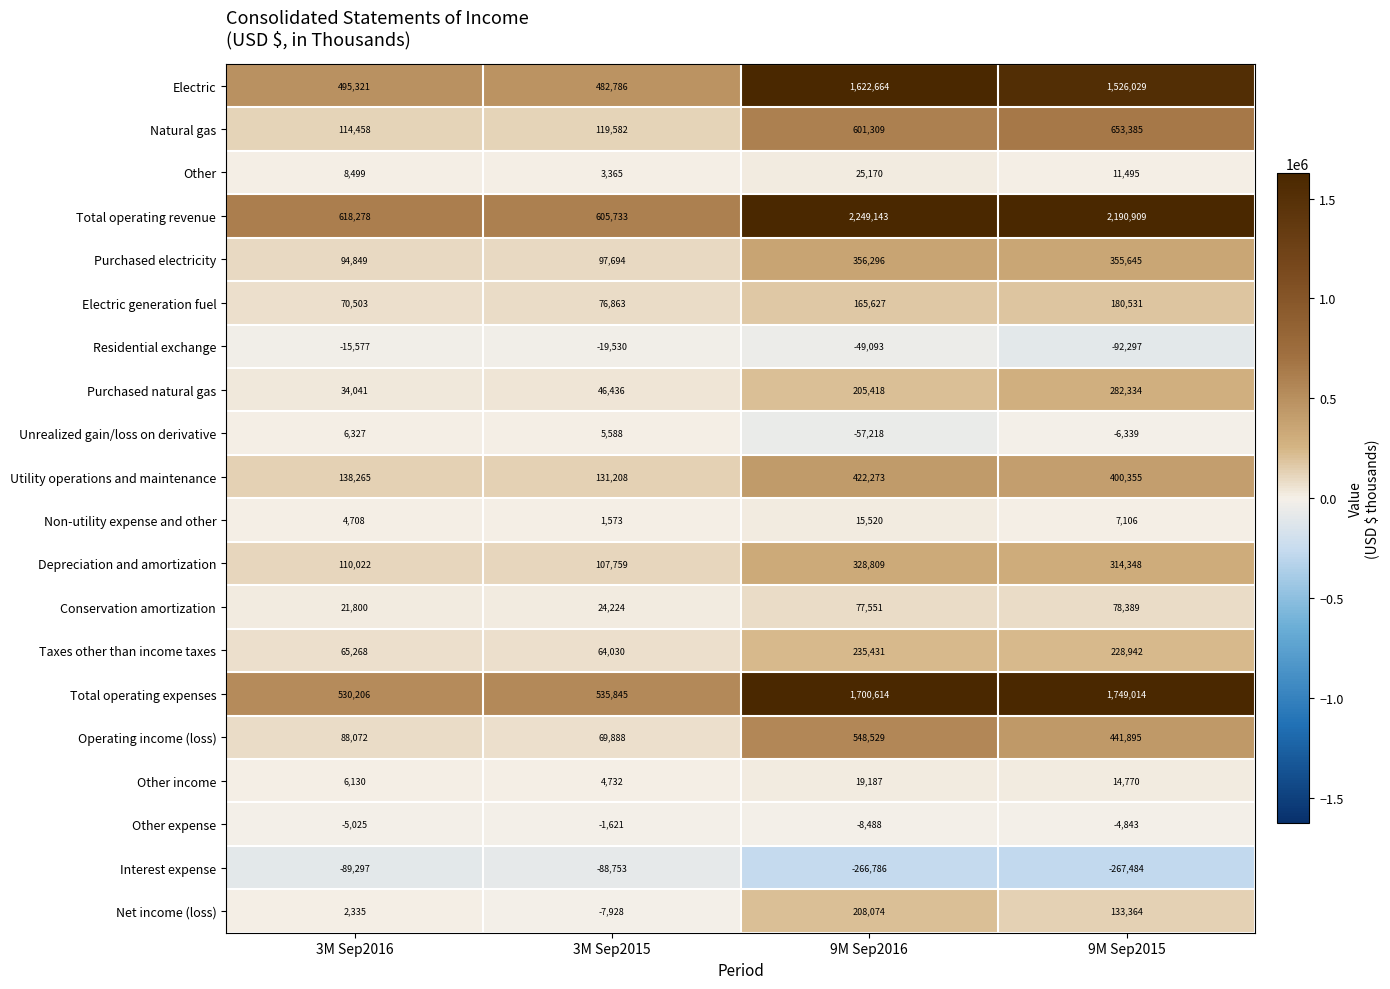

How many distinct data groups are displayed?

20